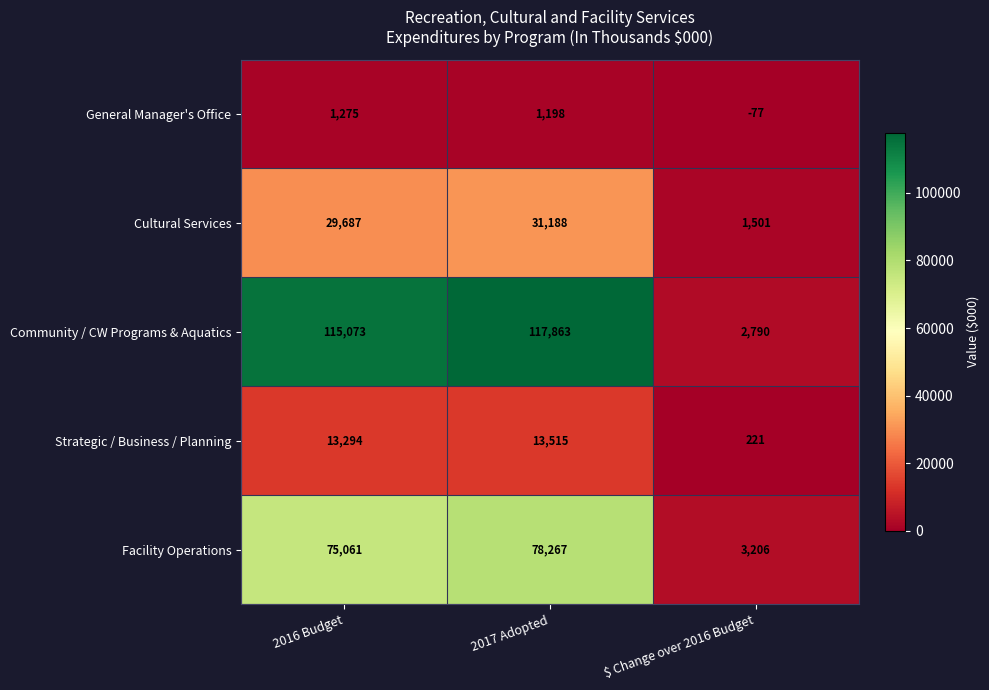

What value does the General Manager's Office series have at 2017 Adopted, to the nearest 50?

1200